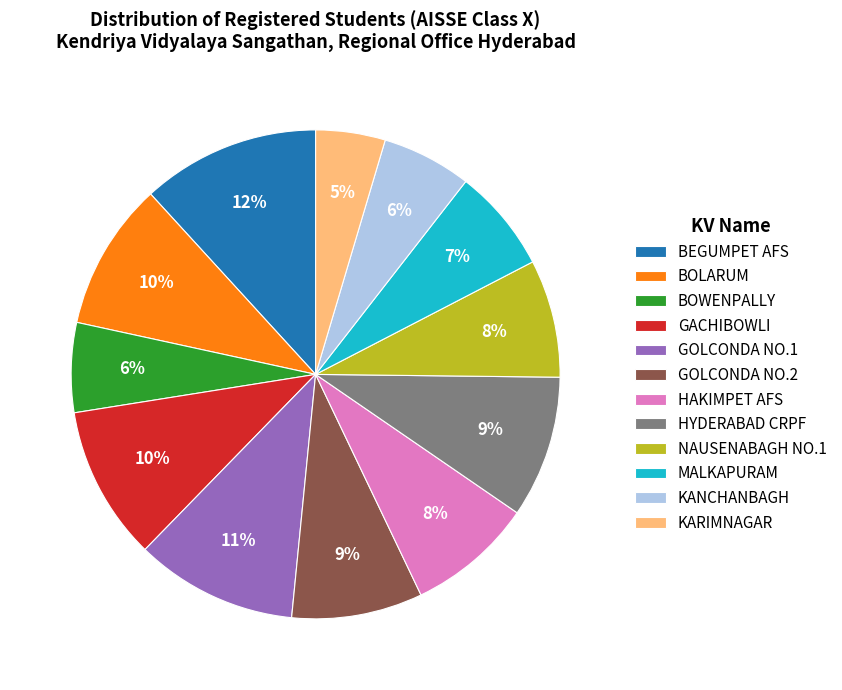

Does MALKAPURAM account for over 50% of the chart?

No